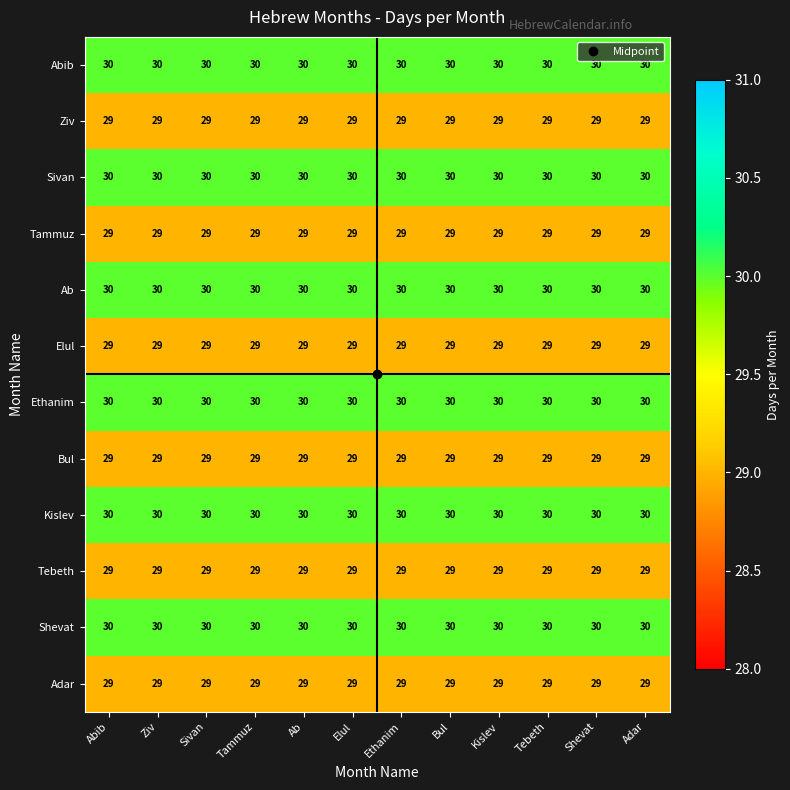

What is the total value across all series at Elul?

354